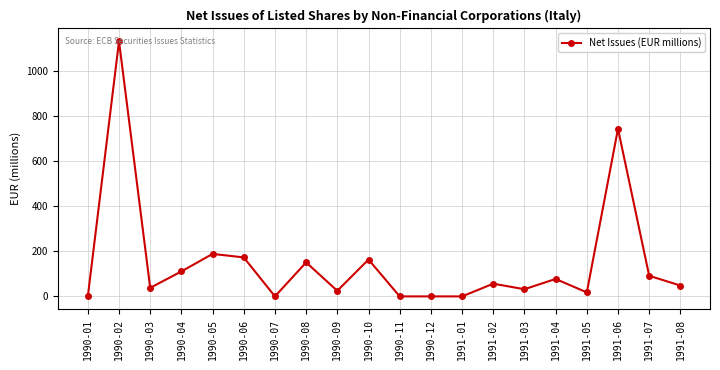

Reading right to left, extract all data points from this chart.

1991-08=48.3	1991-07=91.4	1991-06=743.8	1991-05=17.7	1991-04=77.4	1991-03=31.8	1991-02=56.4	1991-01=0.0	1990-12=0.0	1990-11=0.0	1990-10=163.6	1990-09=24.8	1990-08=150.9	1990-07=0.0	1990-06=173.0	1990-05=188.6	1990-04=110.8	1990-03=37.8	1990-02=1132.3	1990-01=0.0